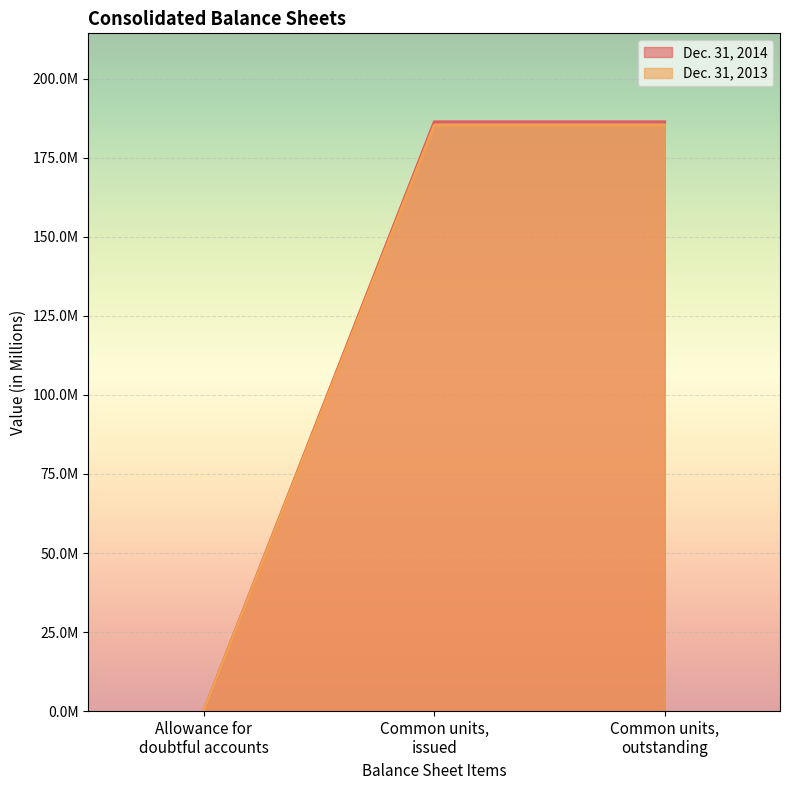

Which series has the largest range (max minus min)?

Dec. 31, 2014